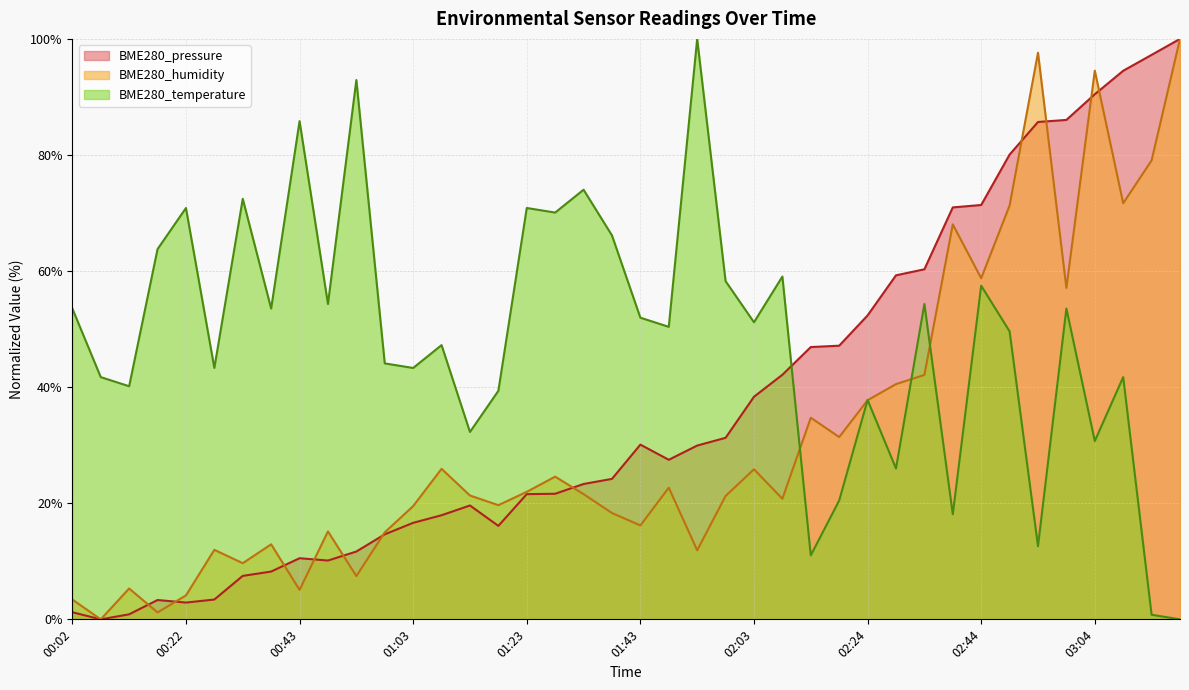

The BME280_humidity series shows 7.5 at 00:53. True or false?

True